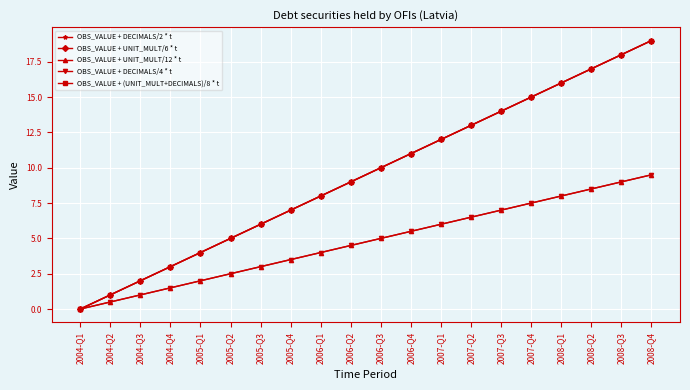

What is the sum of all OBS_VALUE + (UNIT_MULT+DECIMALS)/8 * t values?

190.0